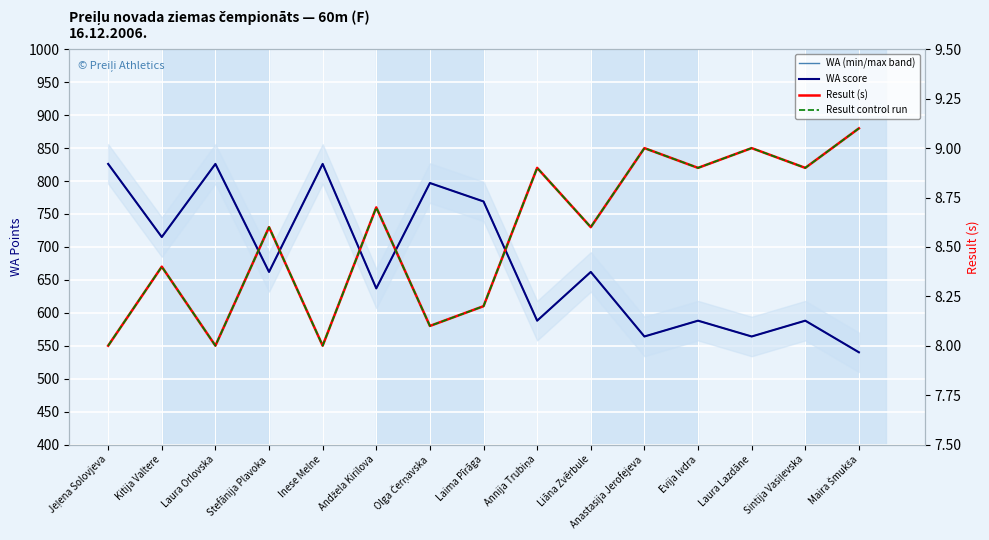

The value of Result control run at Laura Orlovska is 4.7. True or false?

False